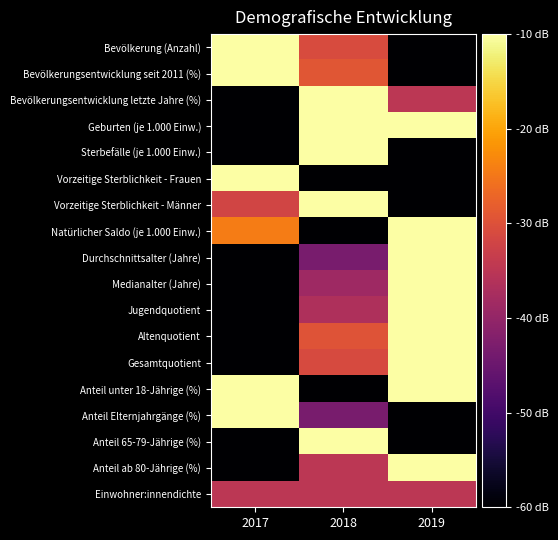

Between 2018 and 2017, which is larger?

2017